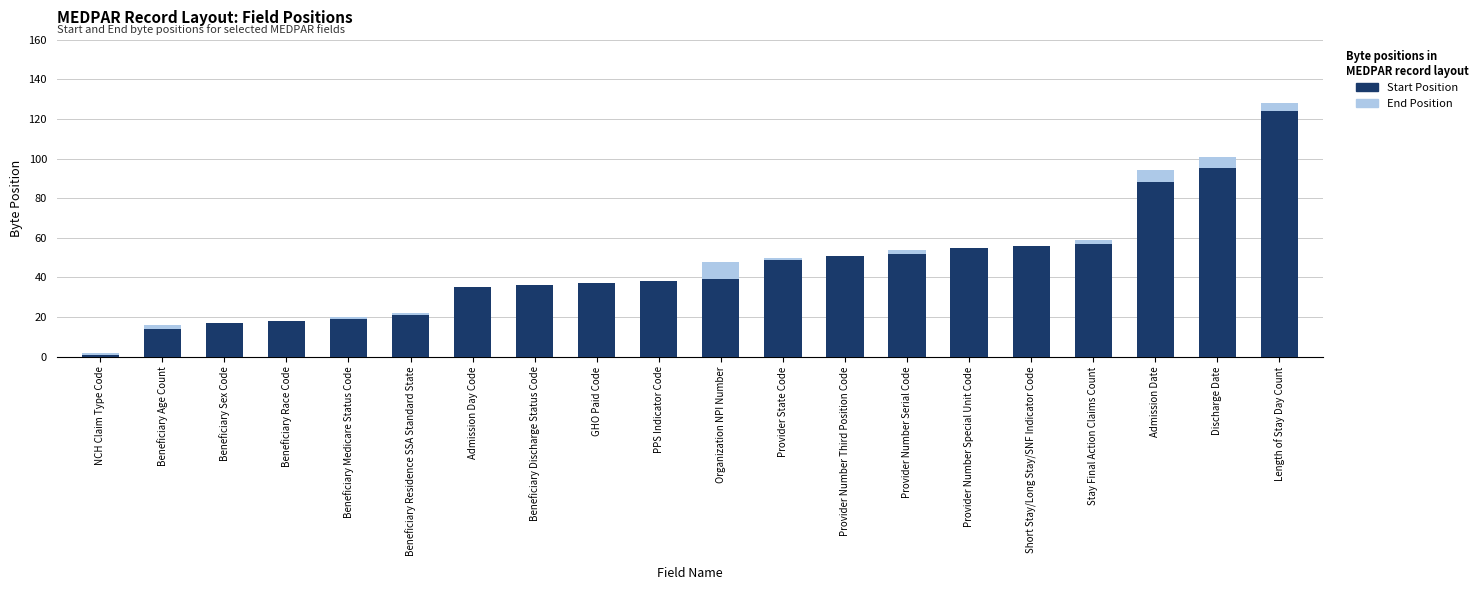

What is the sum of all Start Position values?

902